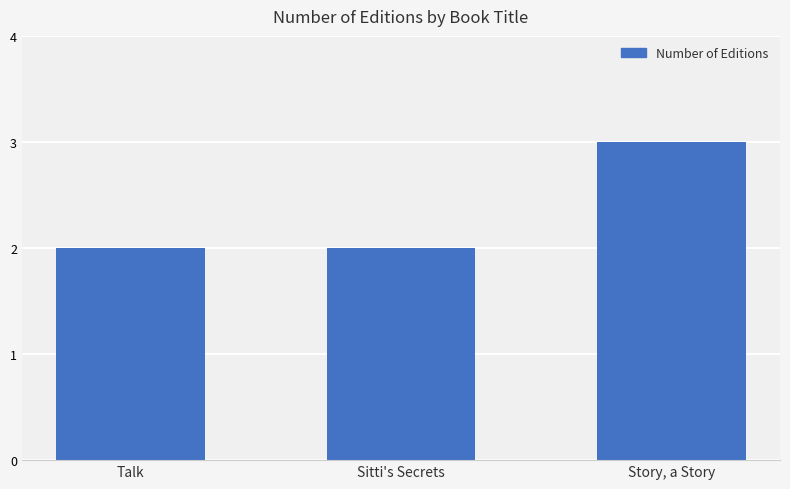

How many series are shown in this chart?

1